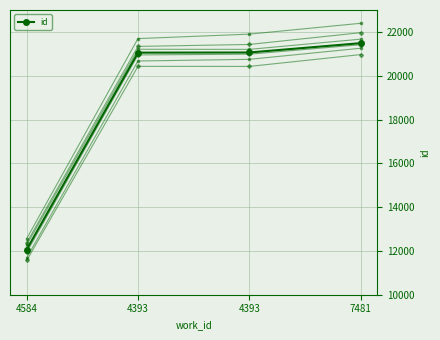

How many values exceed 21060?

1